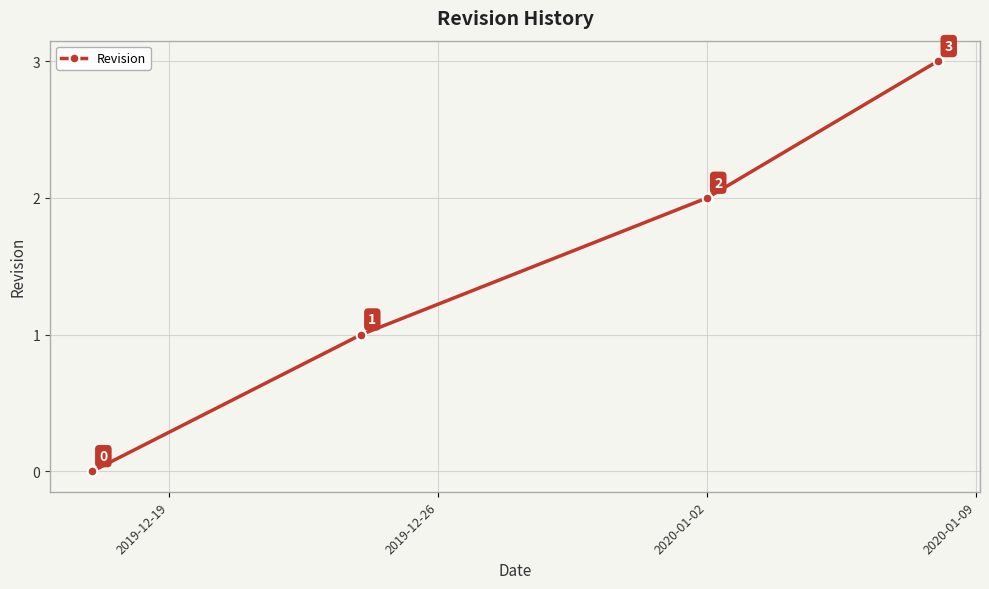

Count the values in the range 1 to 3.

3